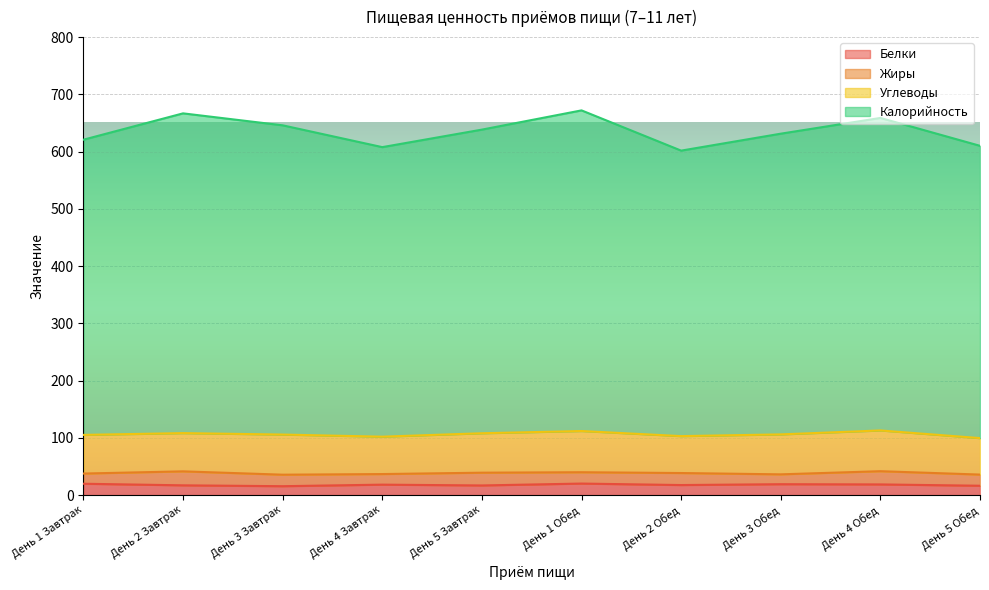

Which series has the widest spread of values?

Калорийность